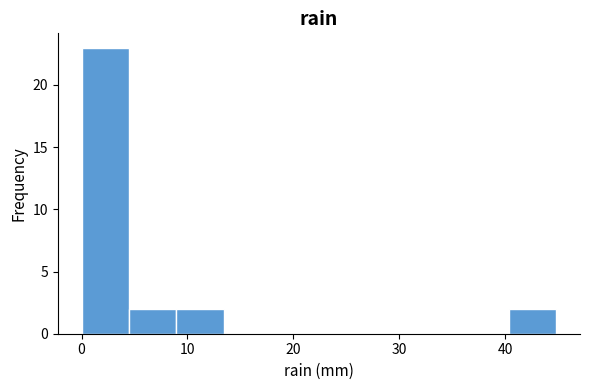

Reading left to right, list every bar in this chart as the range it spans on the x-axis followed by its height. Neither the bar edges nor the heights are printed on the chart, so give them approximately, as read against the axes.

0 to 4: 23
4 to 9: 2
9 to 13: 2
13 to 18: 0
18 to 22: 0
22 to 27: 0
27 to 31: 0
31 to 36: 0
36 to 40: 0
40 to 45: 2